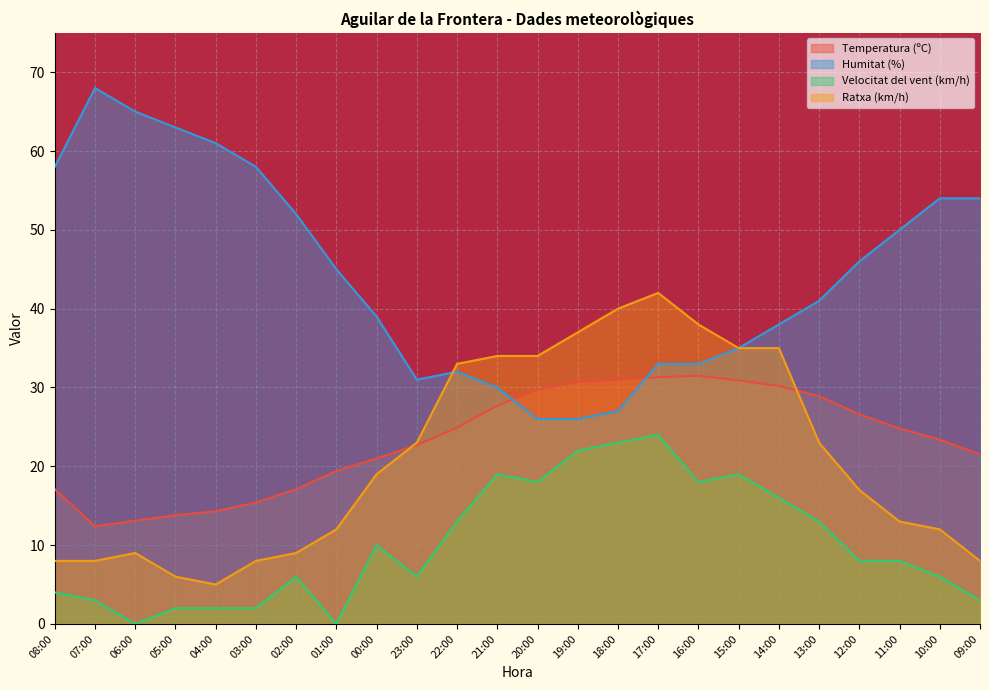

How many values in the Velocitat del vent (km/h) series exceed 8?

11